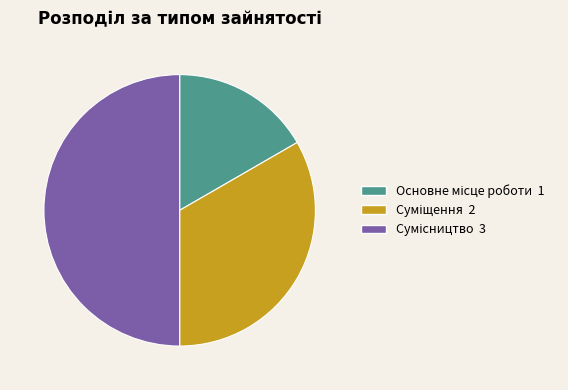

How many slices are in this pie chart?

3